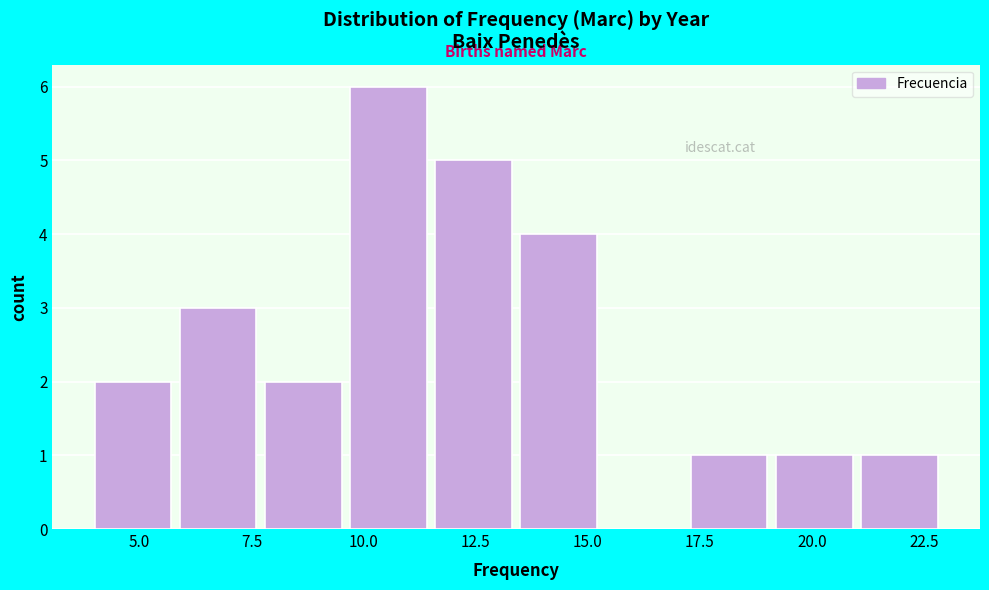

Around what value on the x-axis is the tallest bar? Give the approximate position of its centre, as read against the axis.

10.5